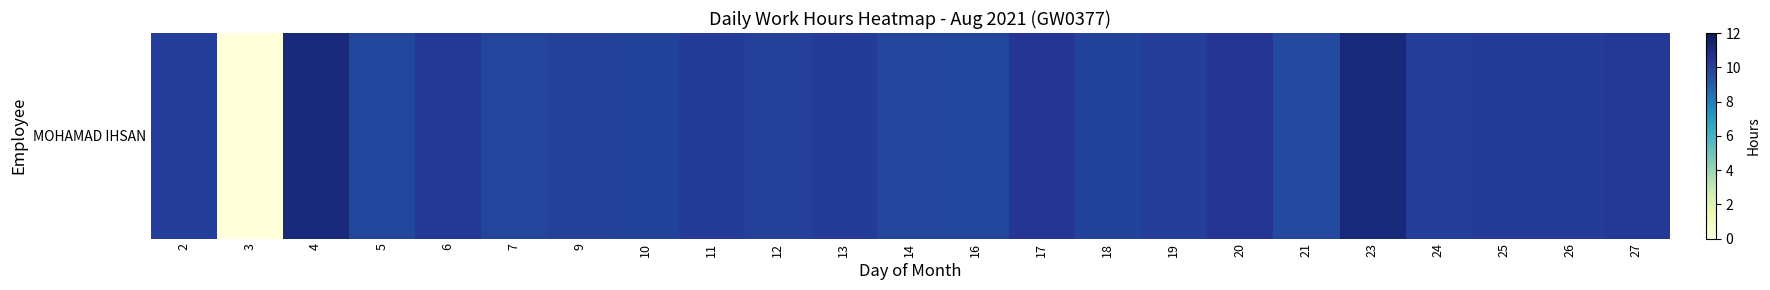

The chart shows a value of 3.1 at 4. True or false?

False